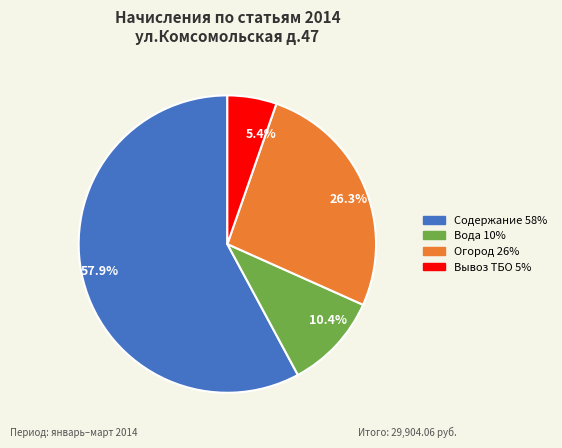

Is there a majority slice in this chart?

Yes